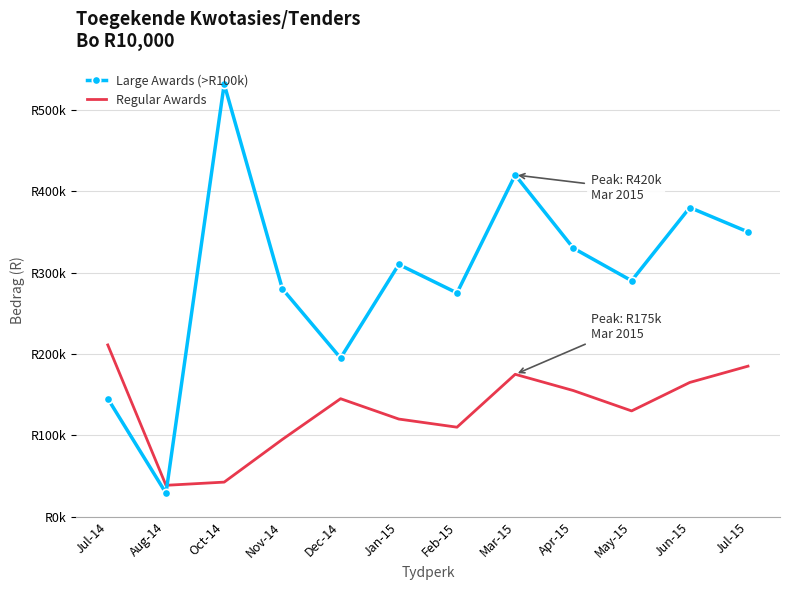

Does the chart have visible grid lines?

Yes